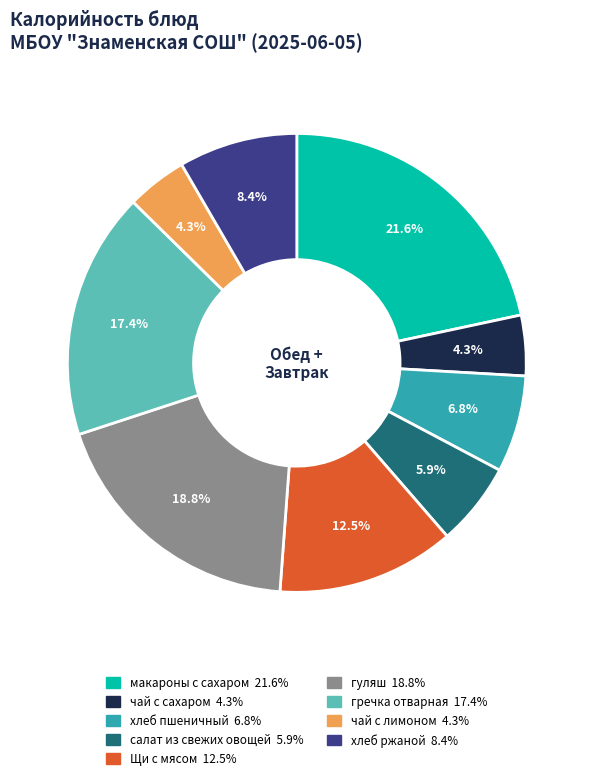

Which has a higher value, чай с лимоном or гречка отварная?

гречка отварная